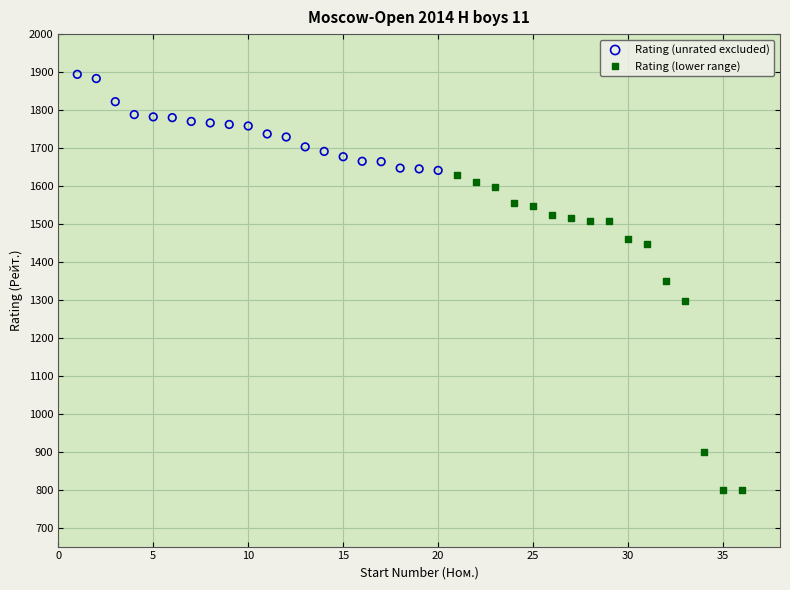

Which series contains the lowest Y value?

Rating (lower range)